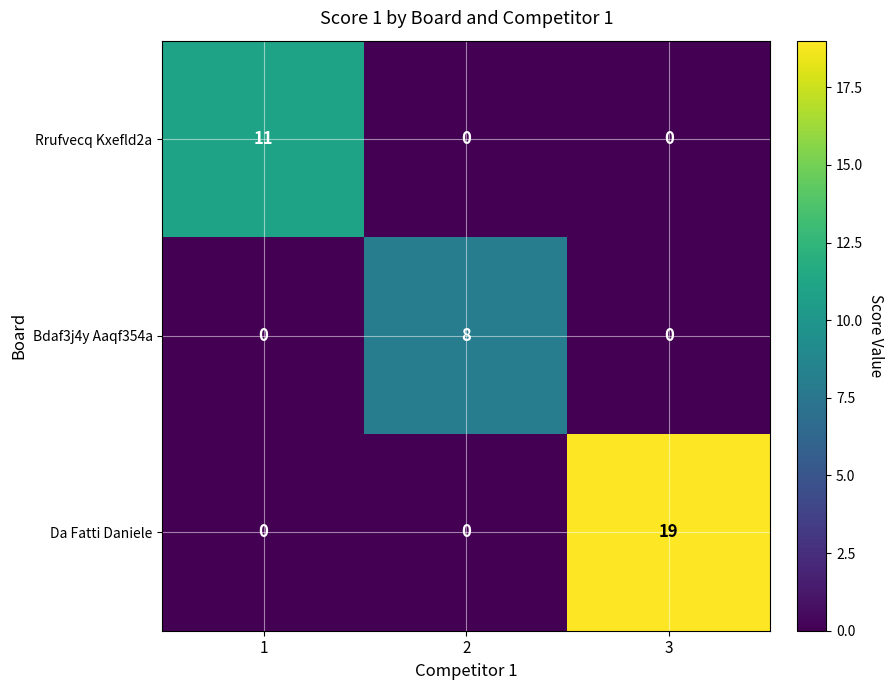

The value of Rrufvecq Kxefld2a at 3 is -5. True or false?

False